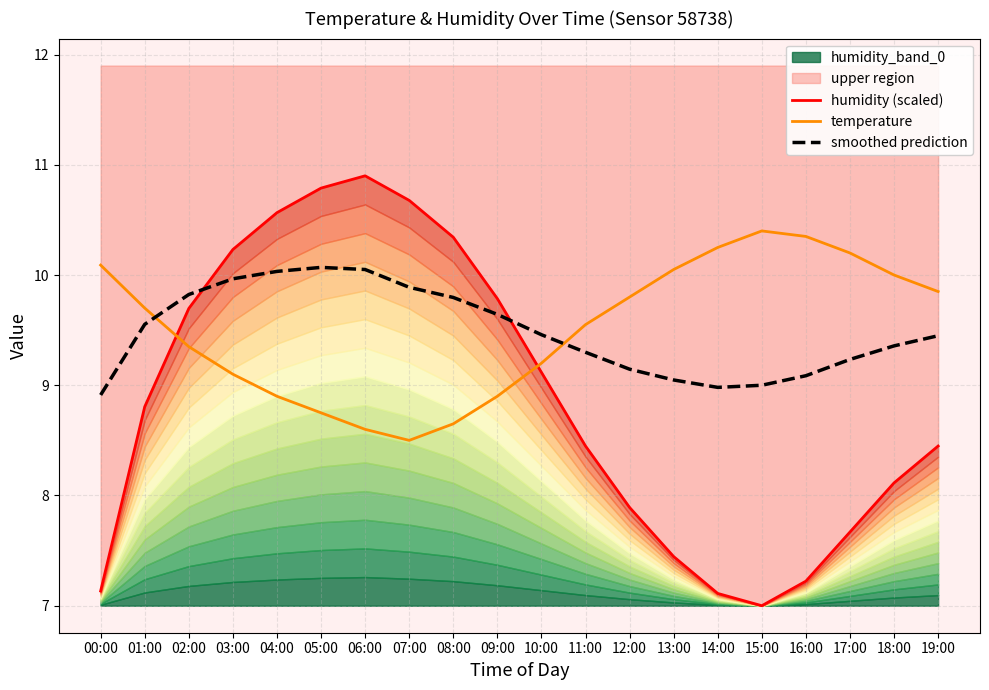

At how many categories does at least one series exceed 9?

20